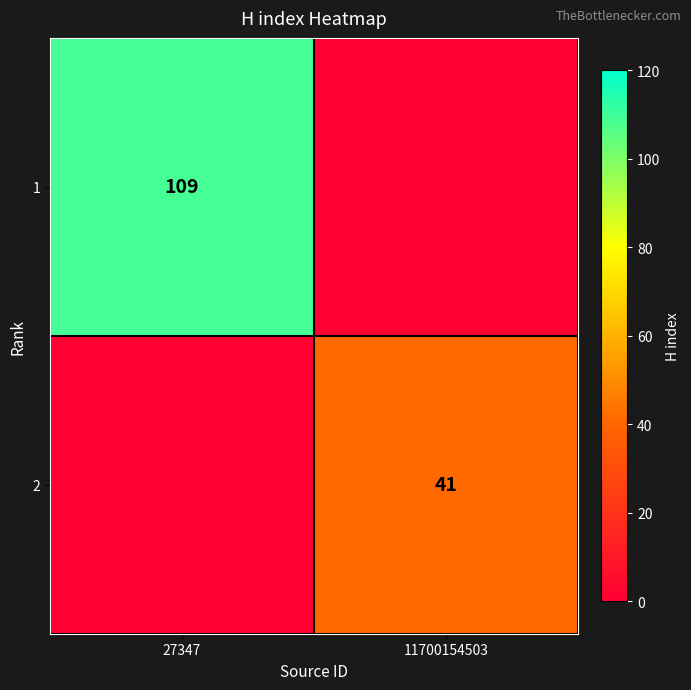

The value of 1 at 27347 is 109. True or false?

True